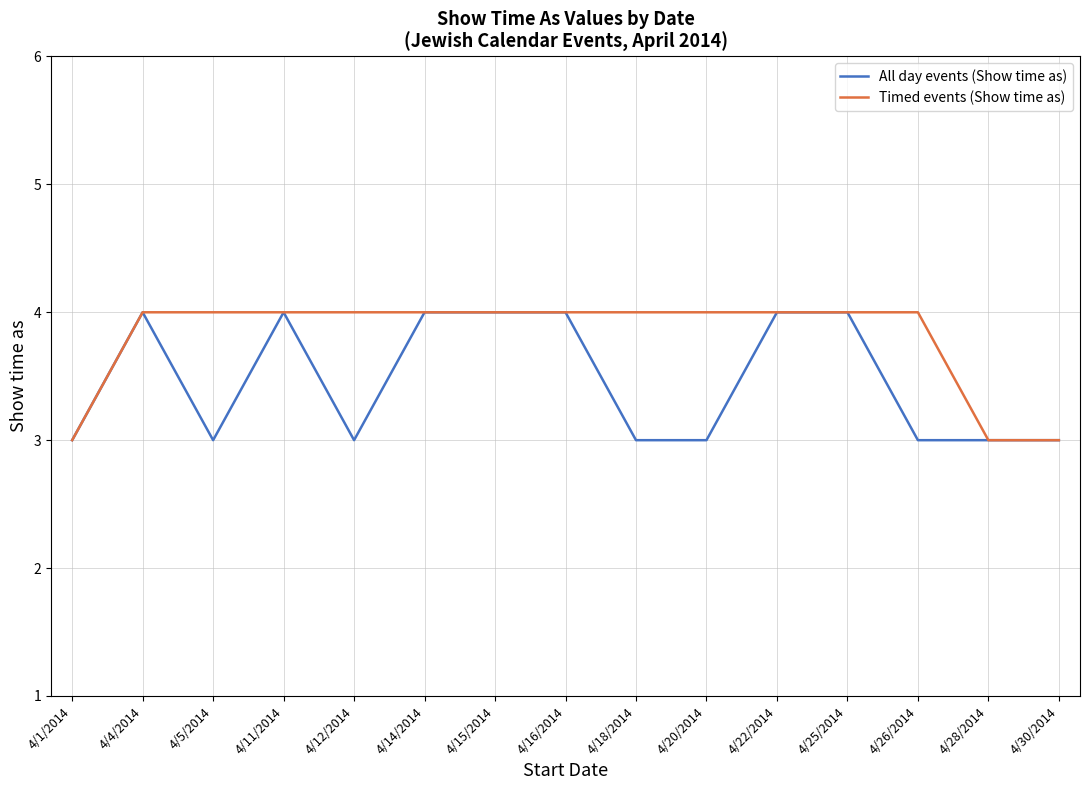

Rank the series by their average value, from highest to lowest.

Timed events (Show time as), All day events (Show time as)